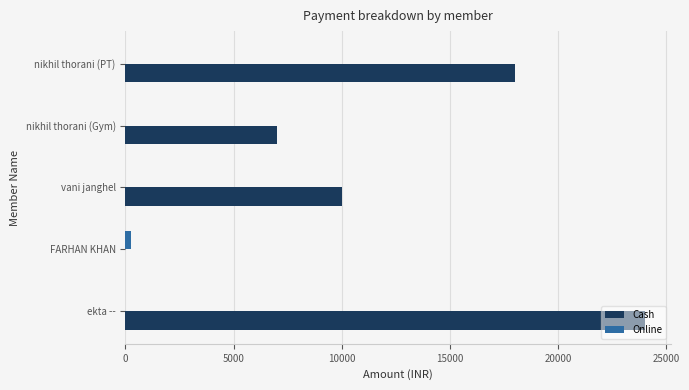

Which label corresponds to the largest value in the chart?

ekta --